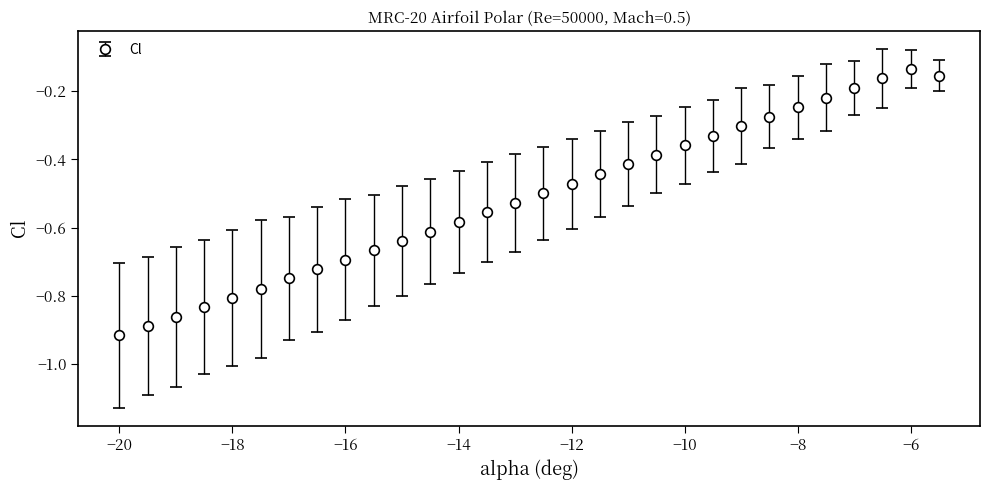

What is the difference between the maximum and second lowest values?

0.8